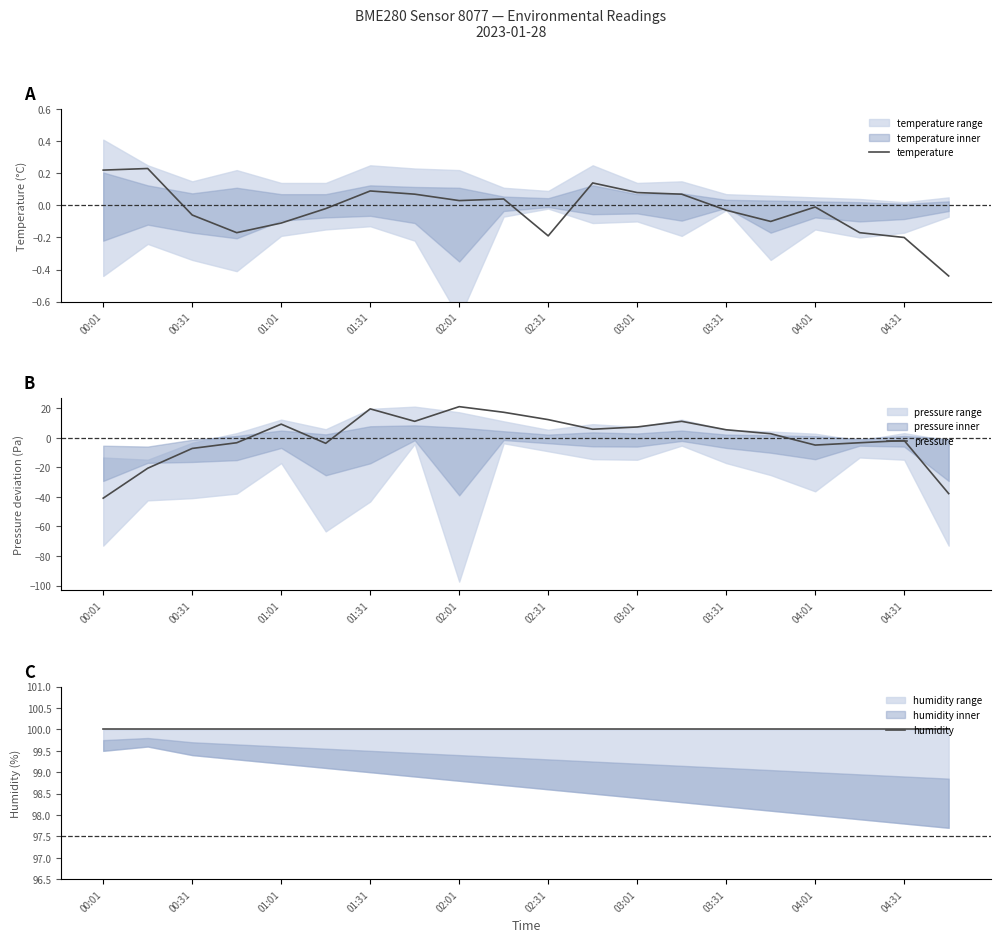

True or false: humidity has more than 2 interior local peaks.

False